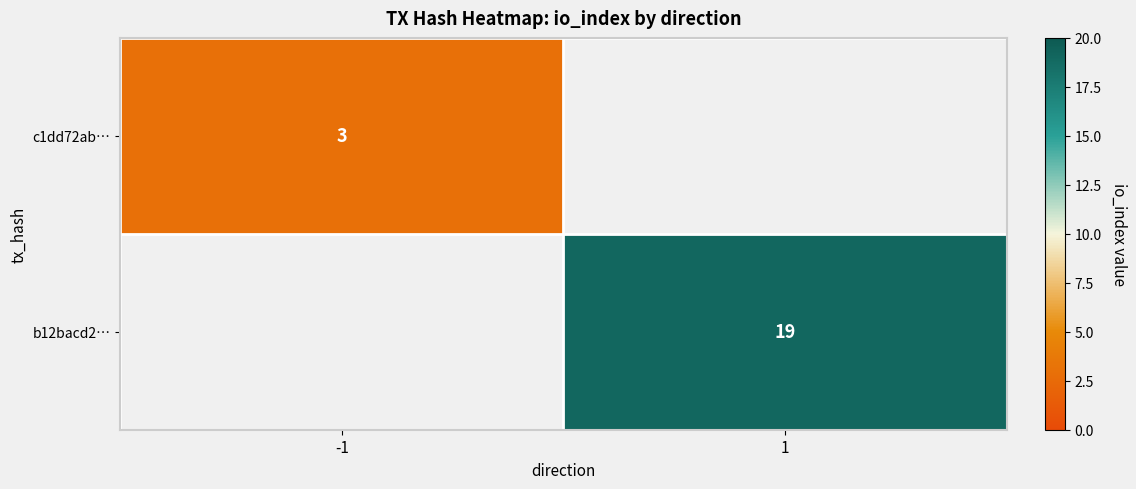

Is it true that b12bacd2… equals 19 at 1?

True